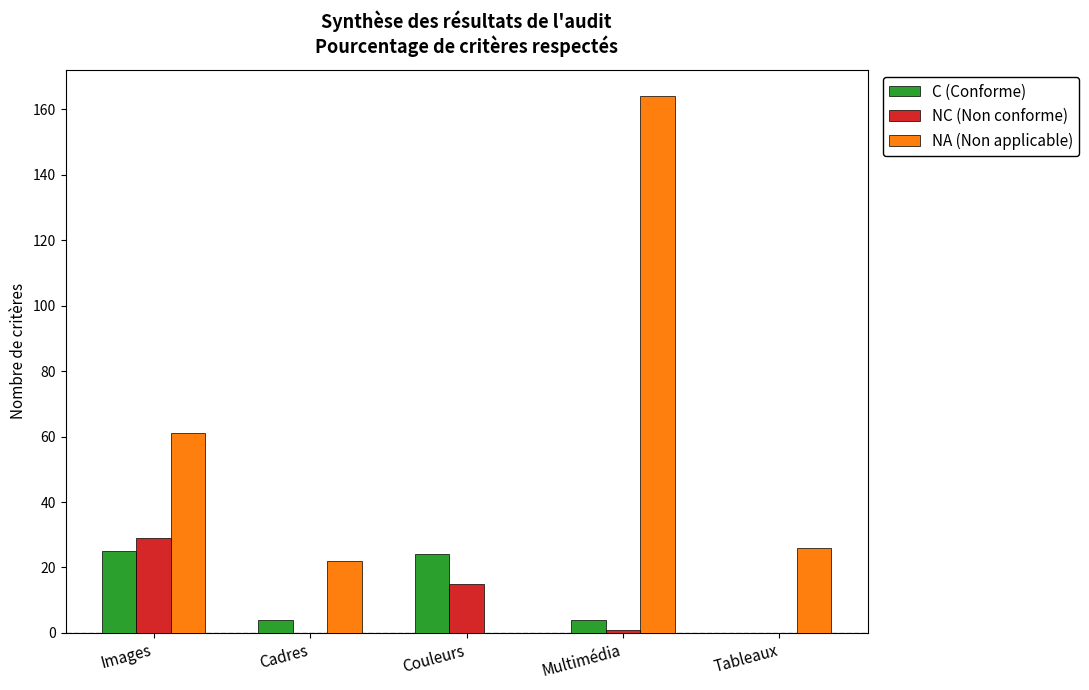

What is the greatest value displayed?

164